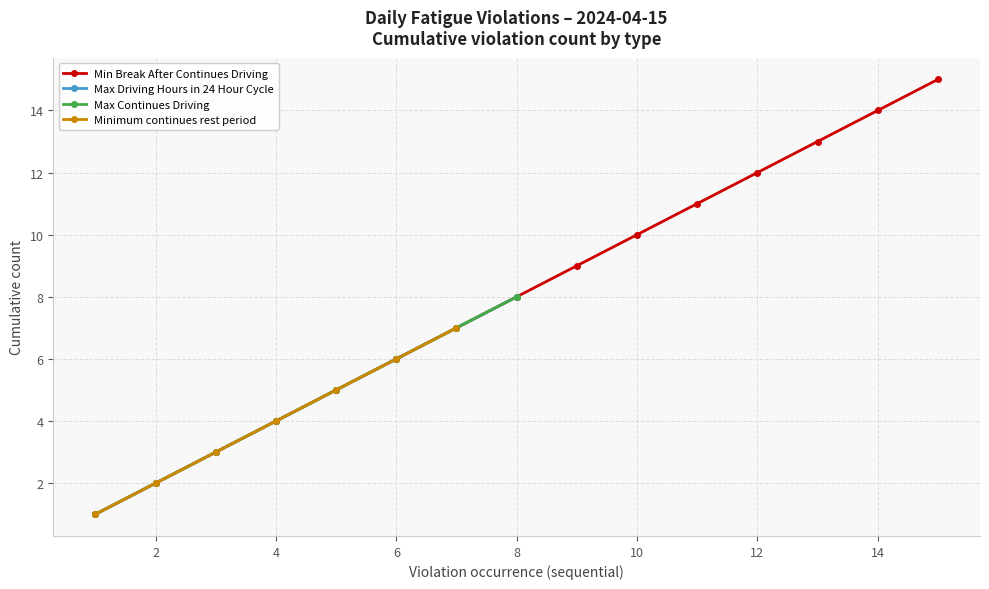

Rank the series by their maximum value, from highest to lowest.

Min Break After Continues Driving, Max Driving Hours in 24 Hour Cycle, Max Continues Driving, Minimum continues rest period